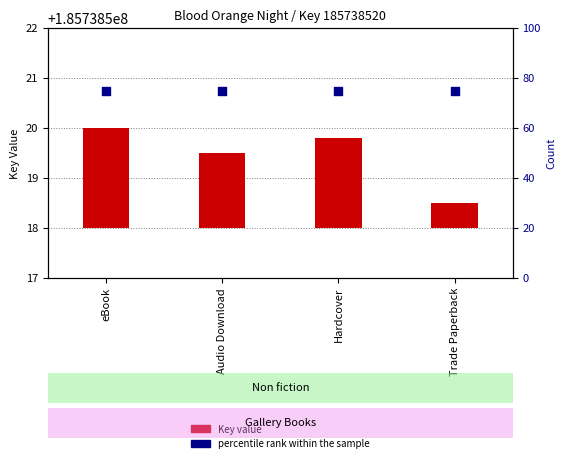

What are all the series names shown in the legend?

Key value, percentile rank within the sample